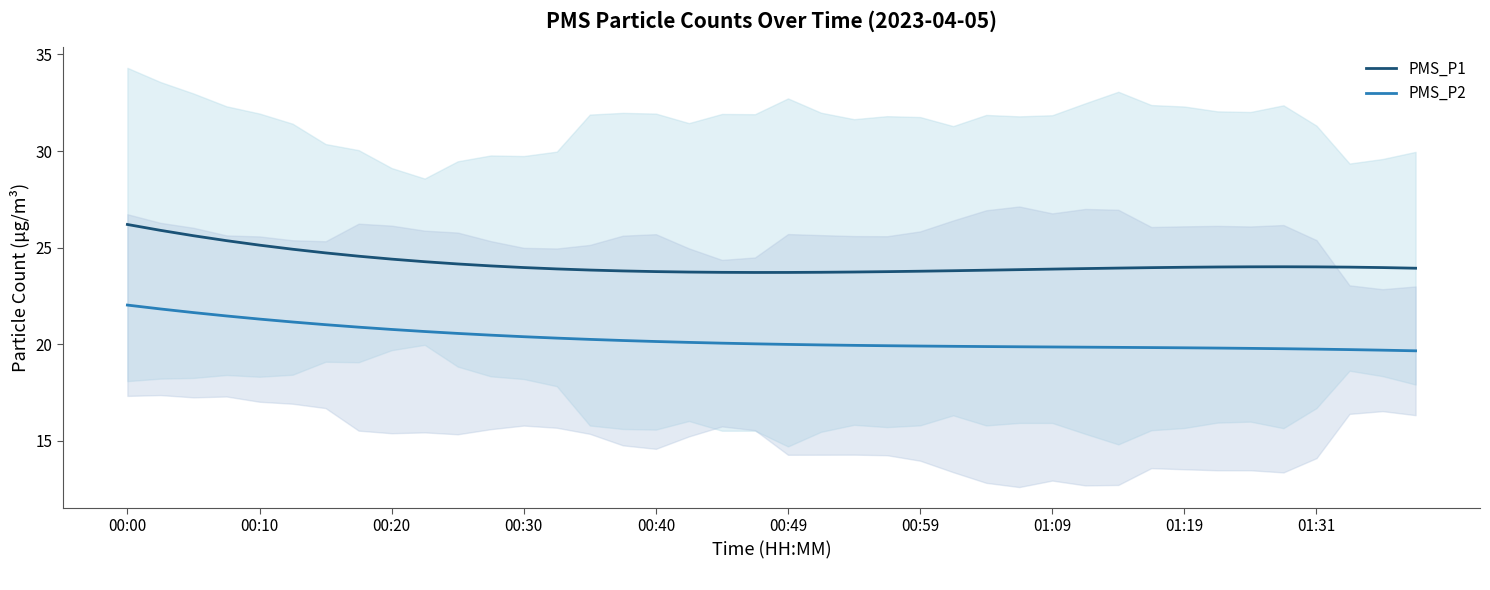

What is the sum of all PMS_P2 values?

811.5